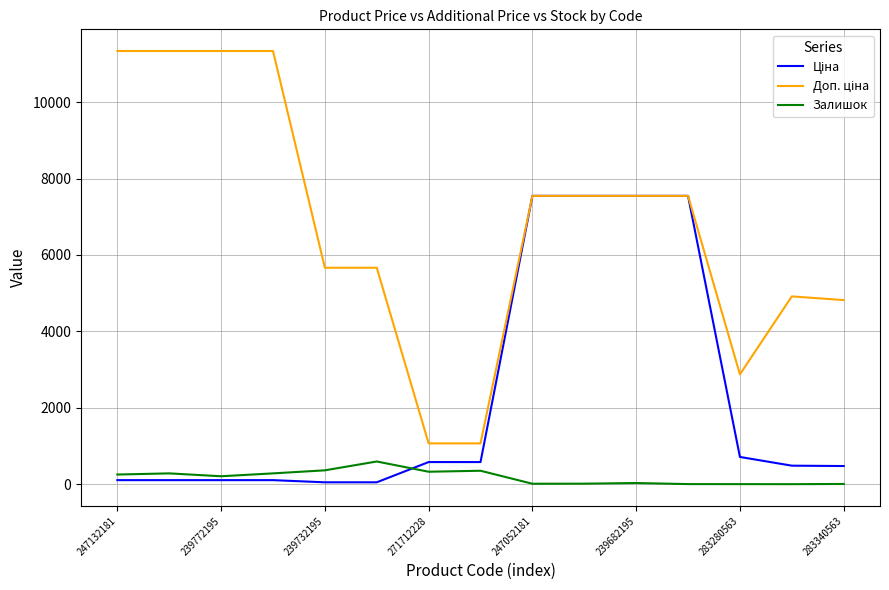

What is the maximum value shown in the chart?

11334.0